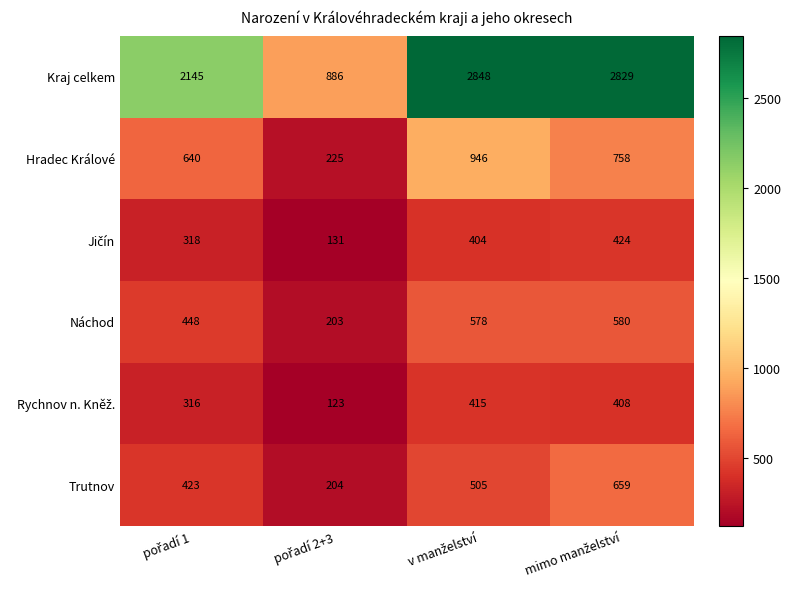

How many values in the Náchod series are below 578?

2